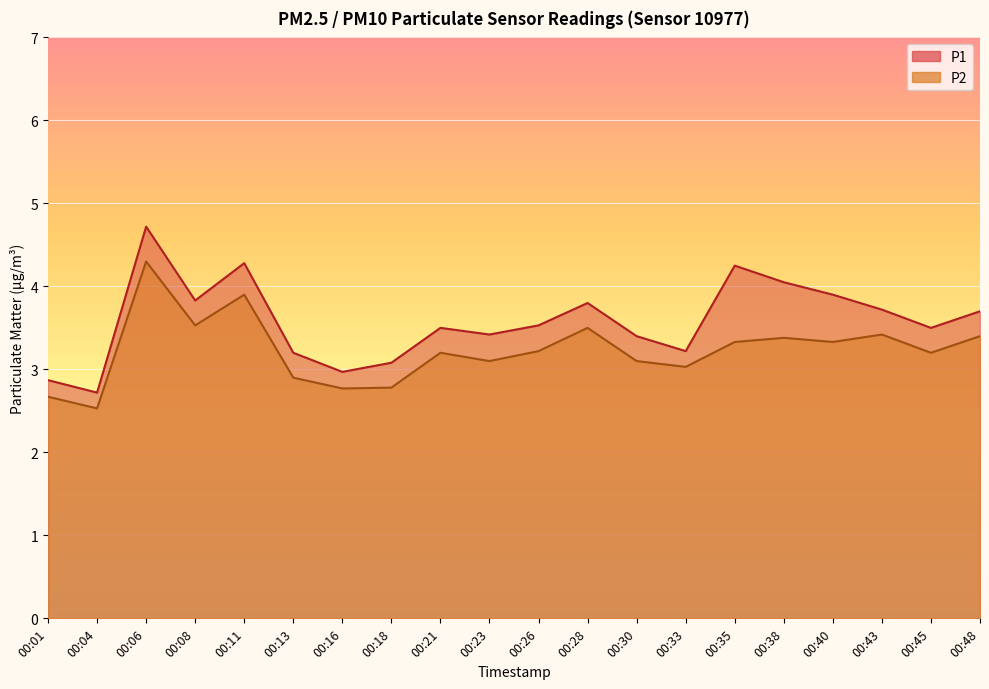

What are all the series names shown in the legend?

P1, P2